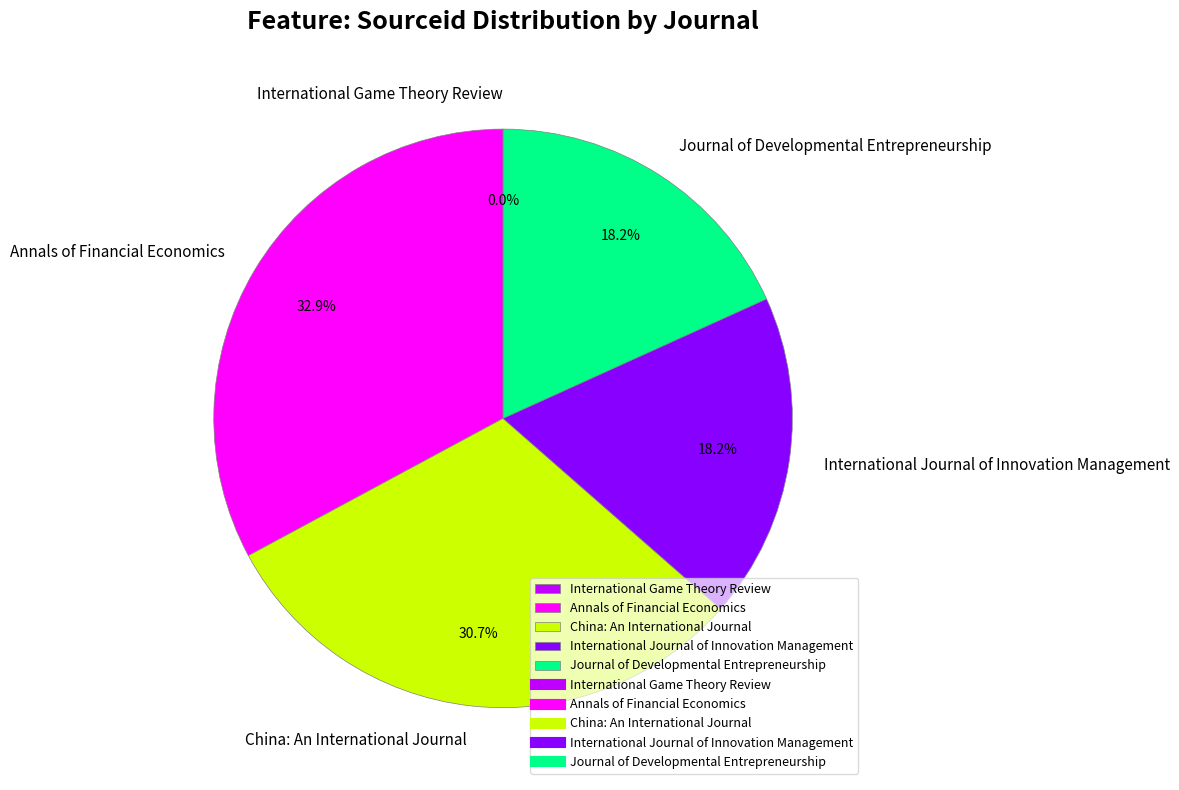

Which category has the biggest portion of the pie?

Annals of Financial Economics